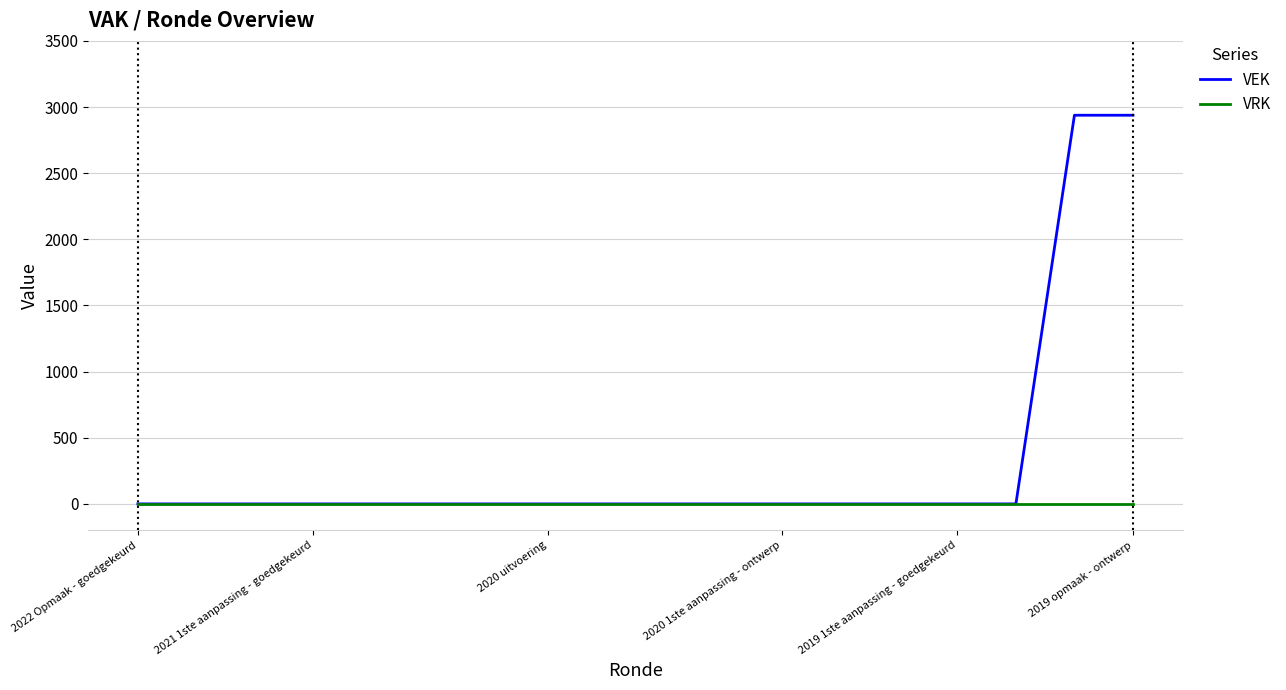

What is the highest value of the VEK series?

2938